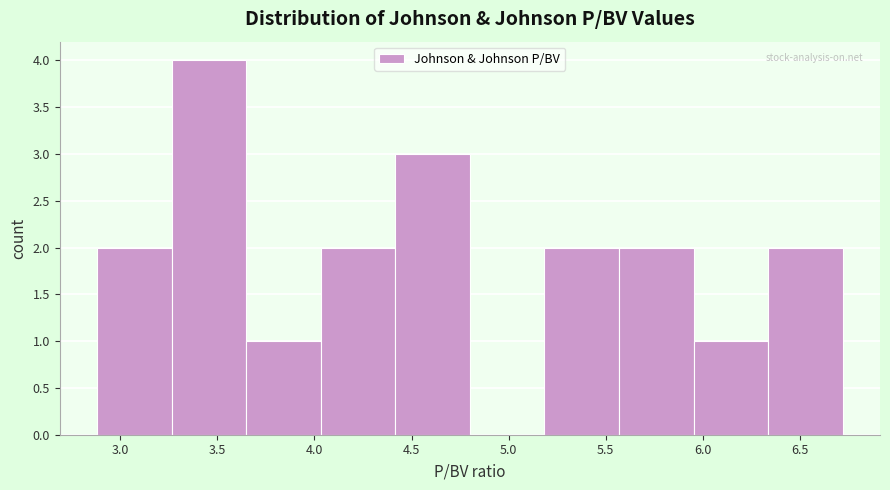

Over which range of the x-axis is the bar tallest?

3.25 to 3.65